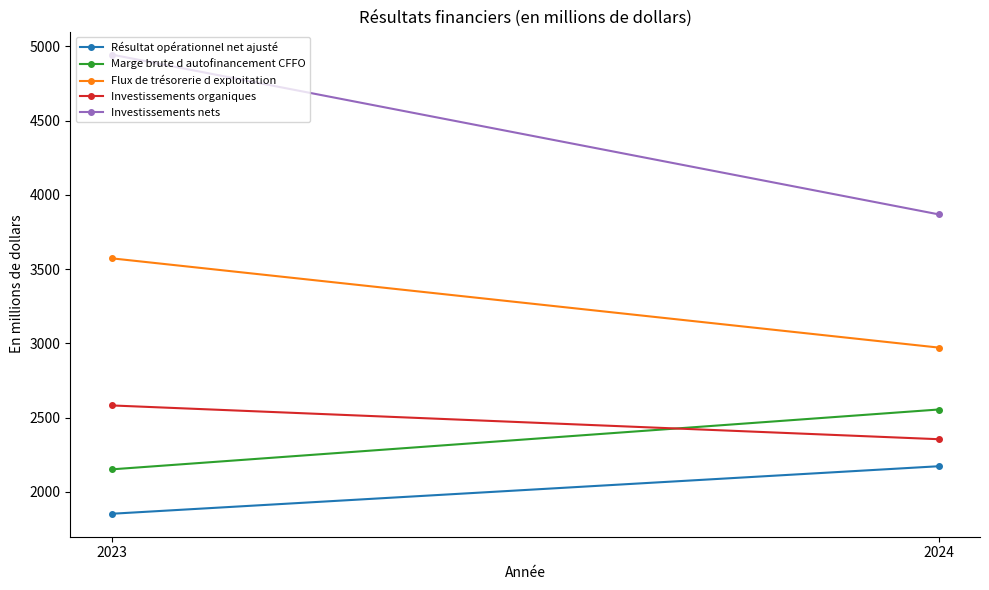

At which label is Flux de trésorerie d exploitation closest to 3272?

2024